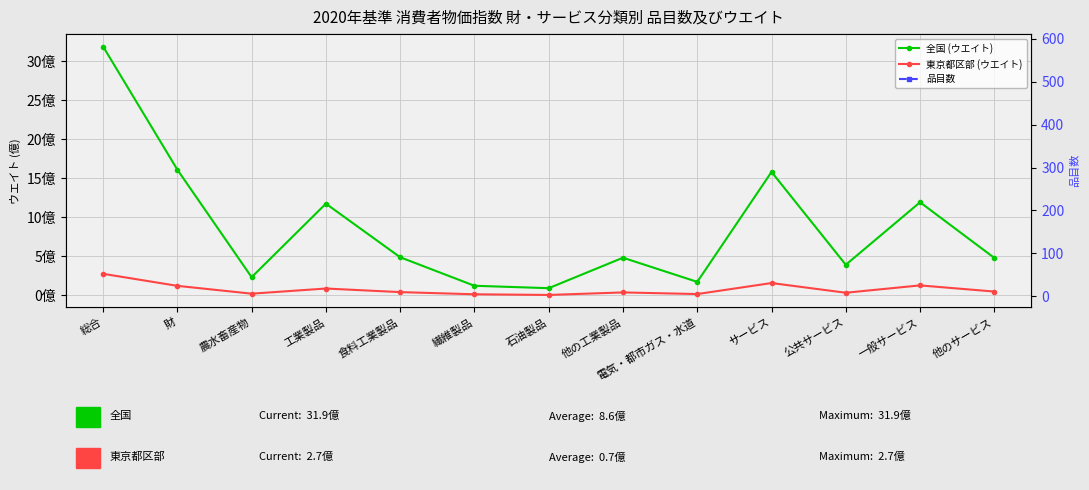

Is this an area chart (filled region under the line)?

No